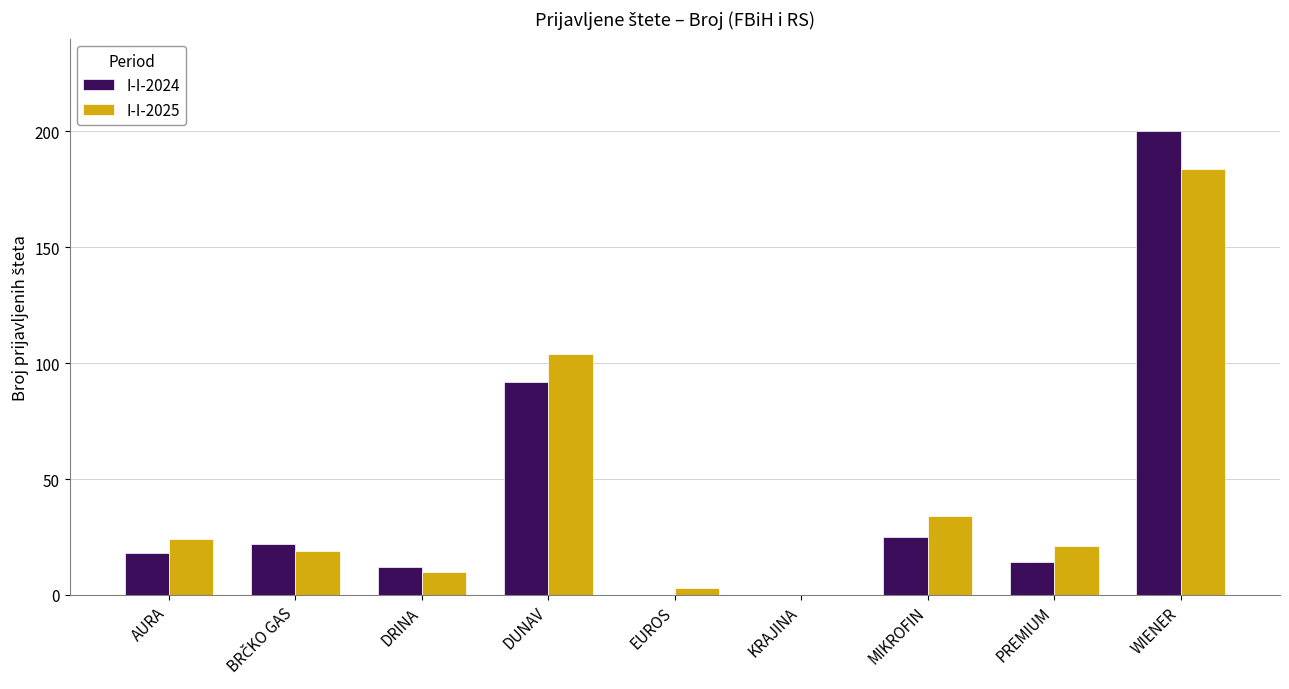

How many categories are shown in the chart?

9